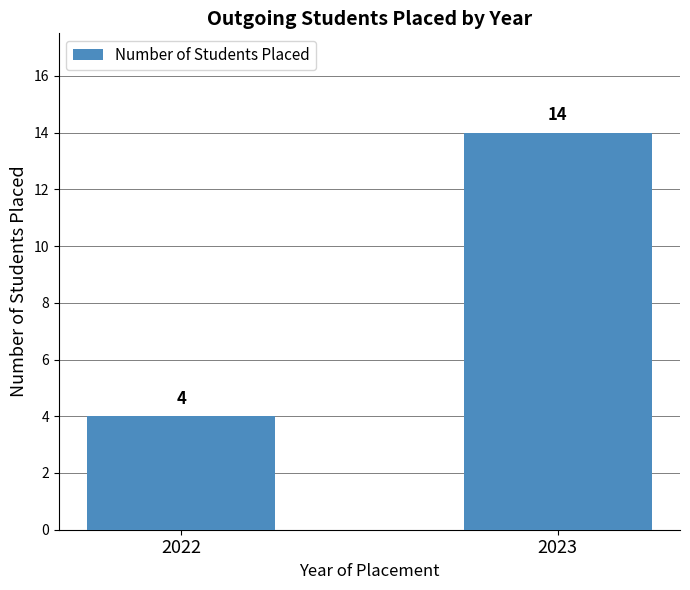

At which category does the chart reach its minimum across all series?

2022